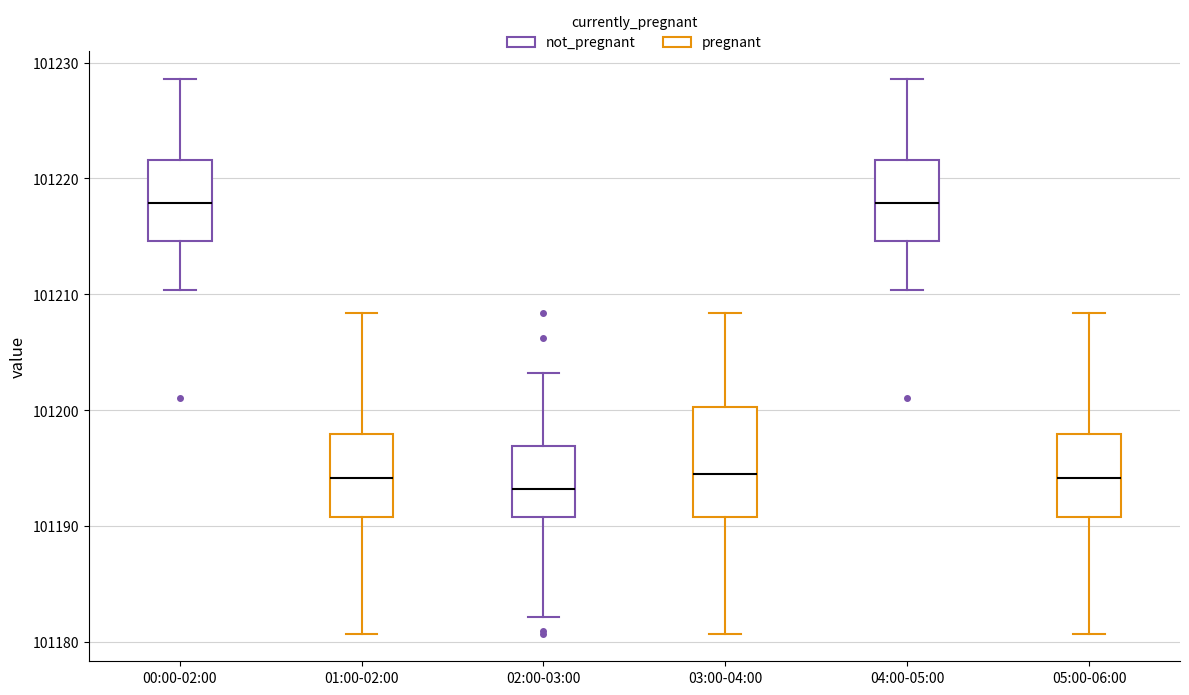

Which box is the tallest, from its lower edge to its upper edge?

03:00-04:00